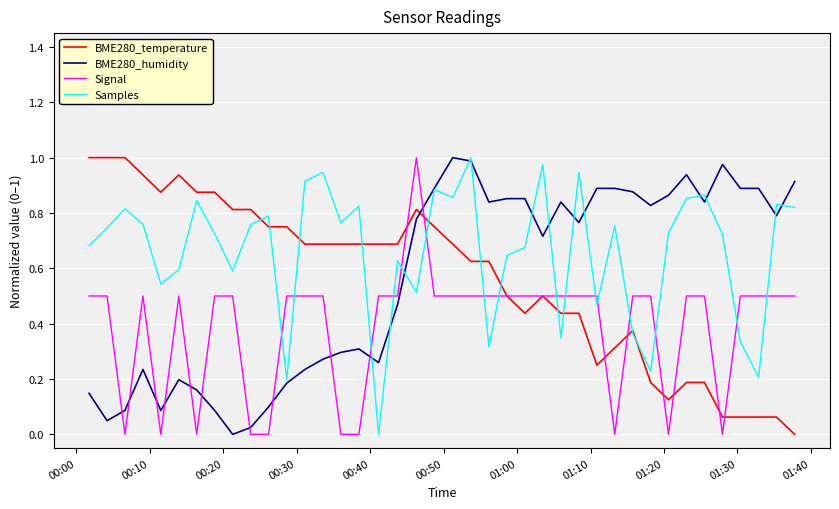

Which series has the largest total across all categories?

Samples